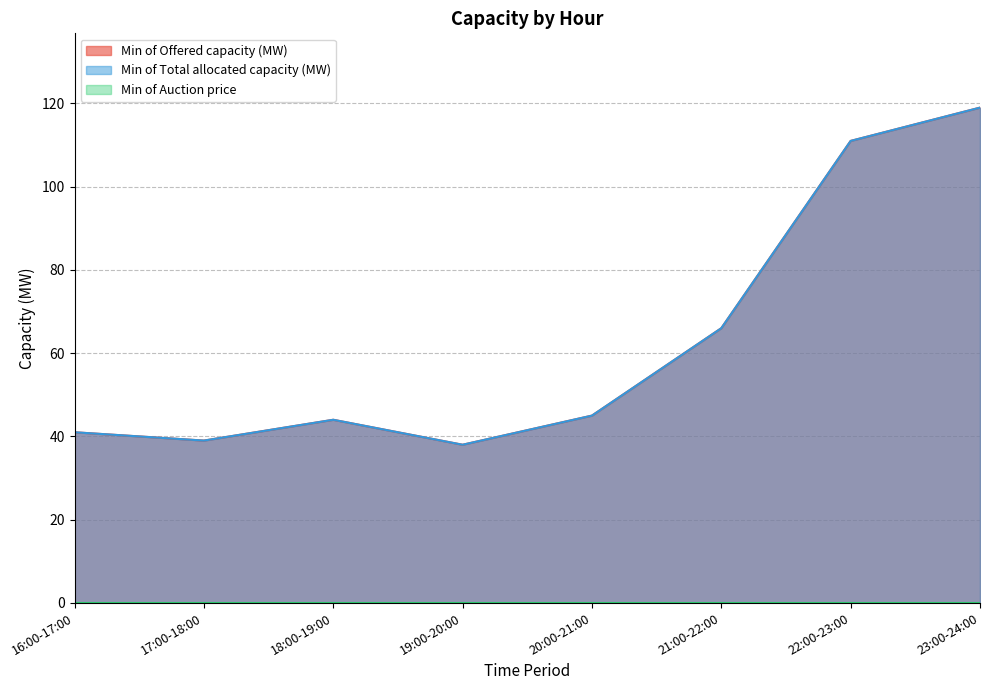

In Min of Total allocated capacity (MW), how many points are higher than both neighbors (excluding endpoints)?

1